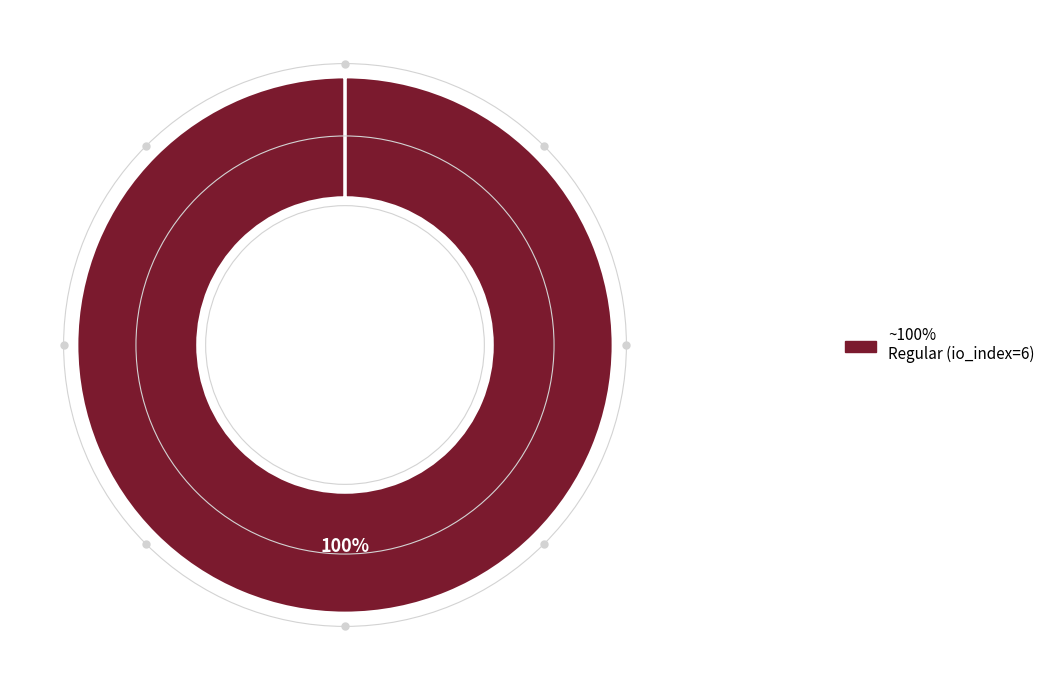

Does any single category account for the majority?

Yes